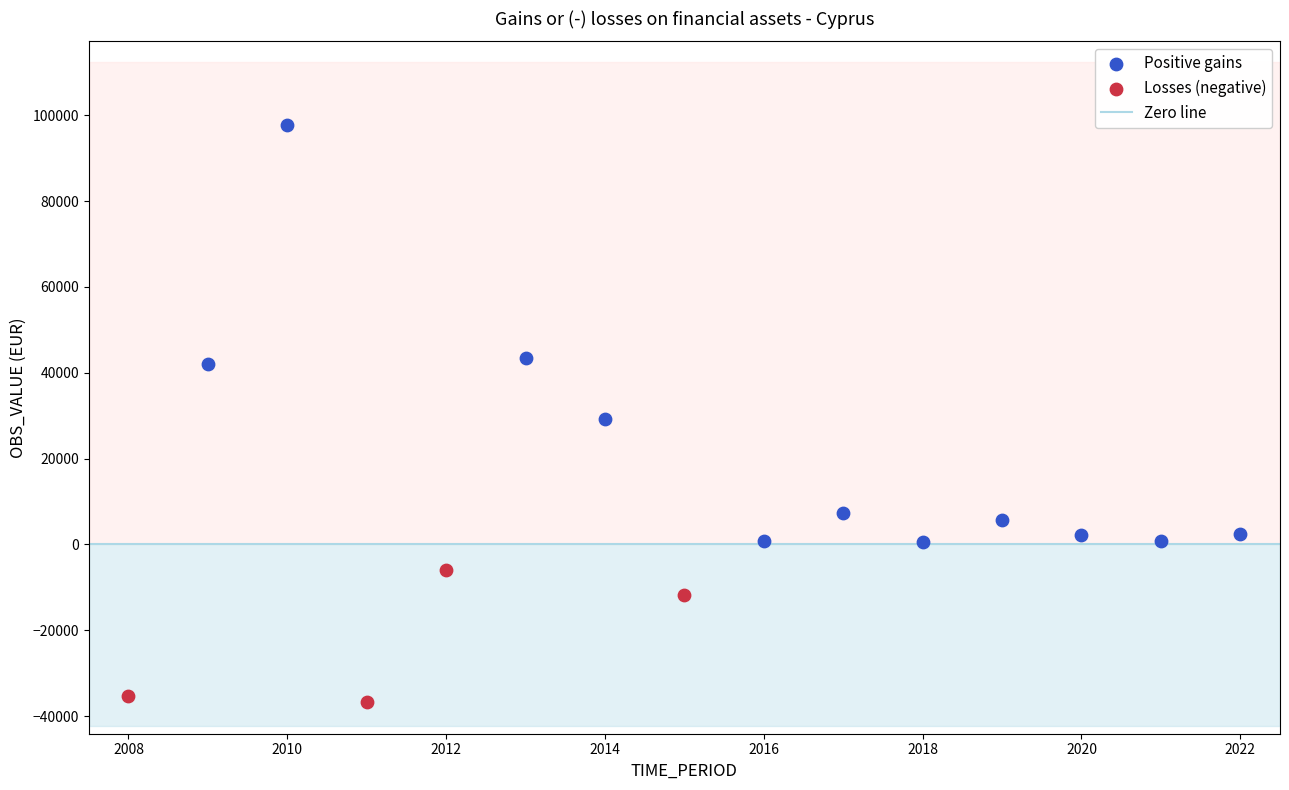

Which series has the widest spread of Y values?

Positive gains